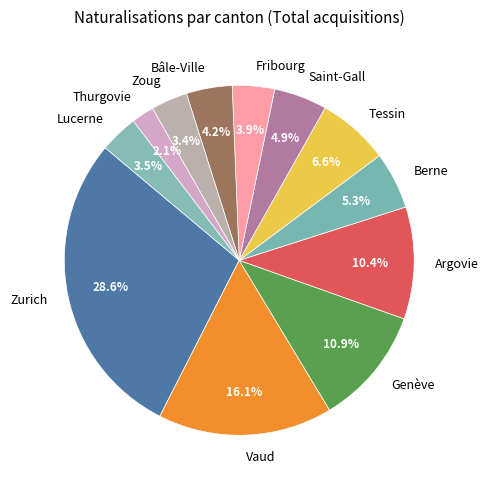

What is the largest slice in the pie chart?

Zurich